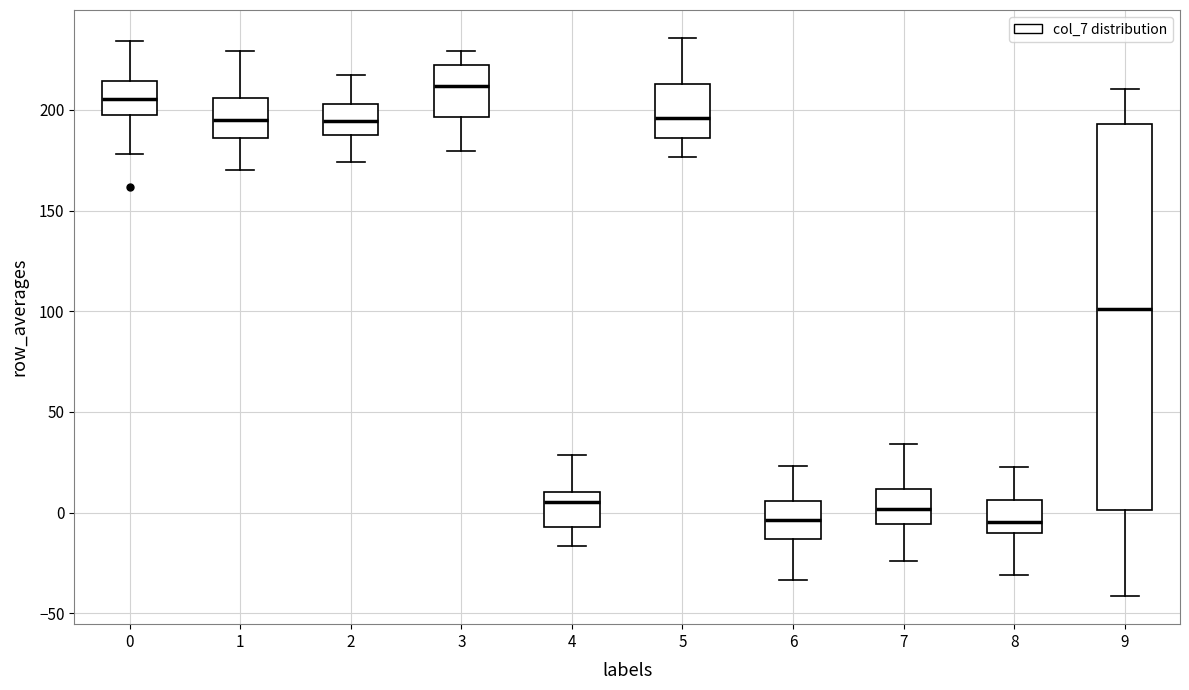

Reading left to right, transcribe this box plot: for each box, give where its median line is, the range the box spans, and where its two whiskers end, as read against the y-axis. The values are not printed on the chart, so give them approximately, as read against the axis.

0: median 205, box 200 to 215, whiskers 180 to 235
1: median 195, box 185 to 205, whiskers 170 to 230
2: median 195, box 190 to 205, whiskers 175 to 215
3: median 210, box 195 to 220, whiskers 180 to 230
4: median 5, box -5 to 10, whiskers -15 to 30
5: median 195, box 185 to 215, whiskers 175 to 235
6: median -5, box -15 to 5, whiskers -35 to 25
7: median 0, box -5 to 10, whiskers -25 to 35
8: median -5, box -10 to 5, whiskers -30 to 20
9: median 100, box 0 to 195, whiskers -40 to 210